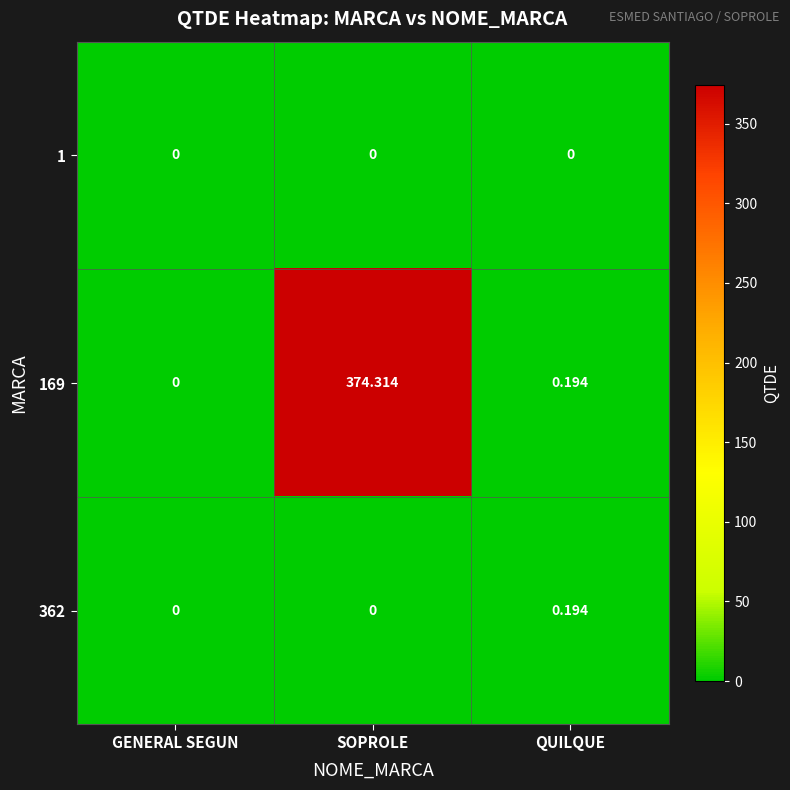

Where is 169 nearest to the value 187?

QUILQUE